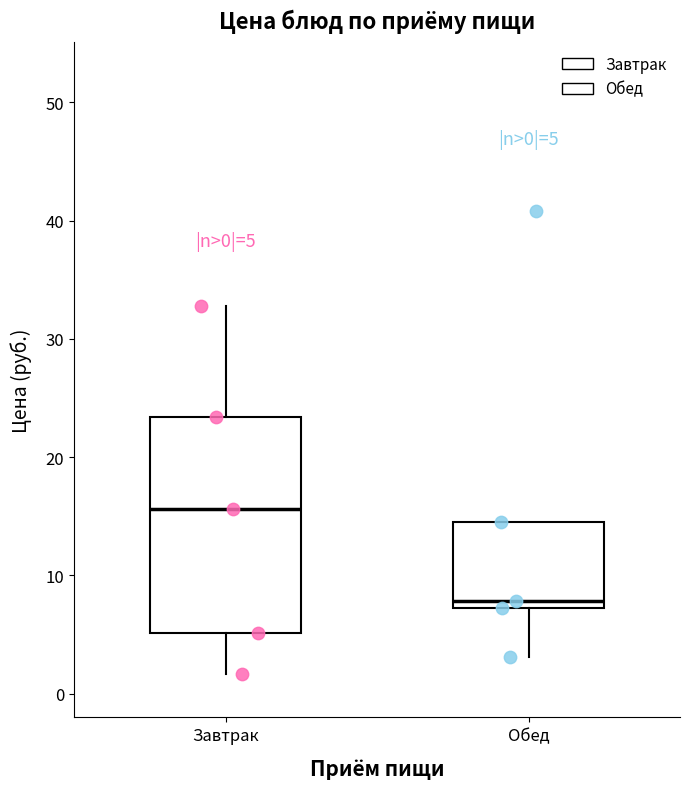

Which box's median line is the highest?

Завтрак